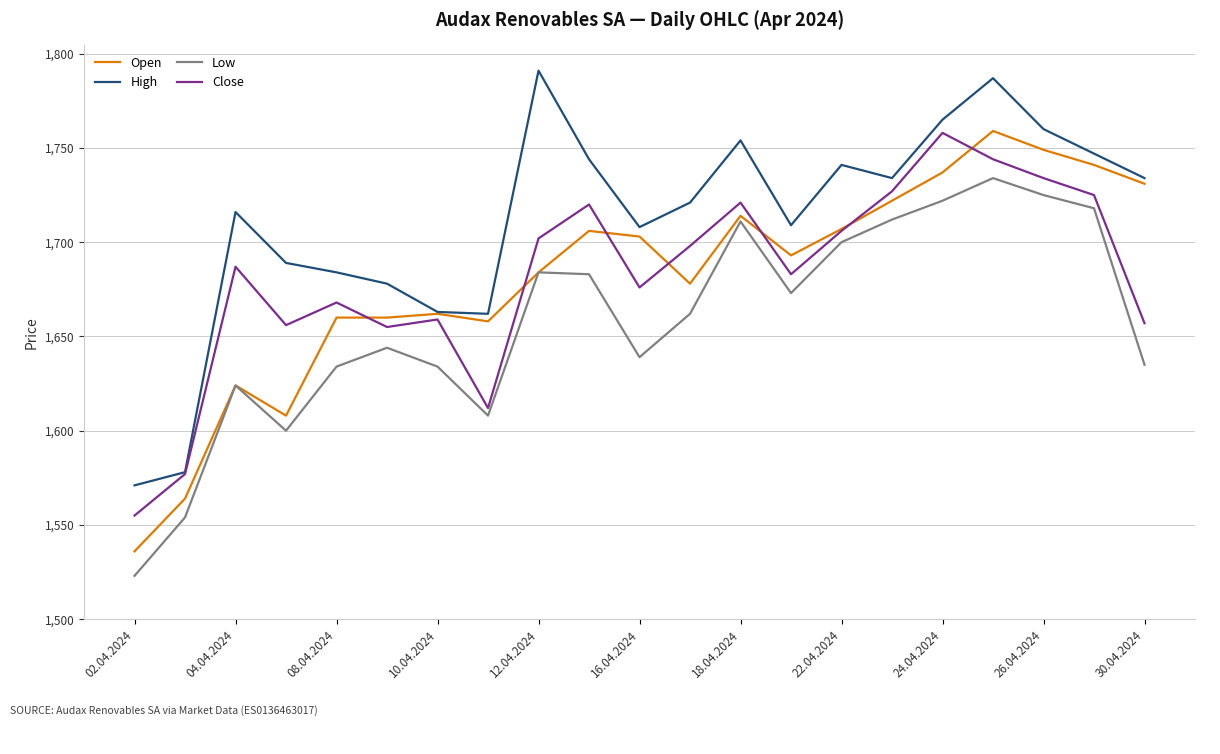

True or false: Low and High cross at least once.

False